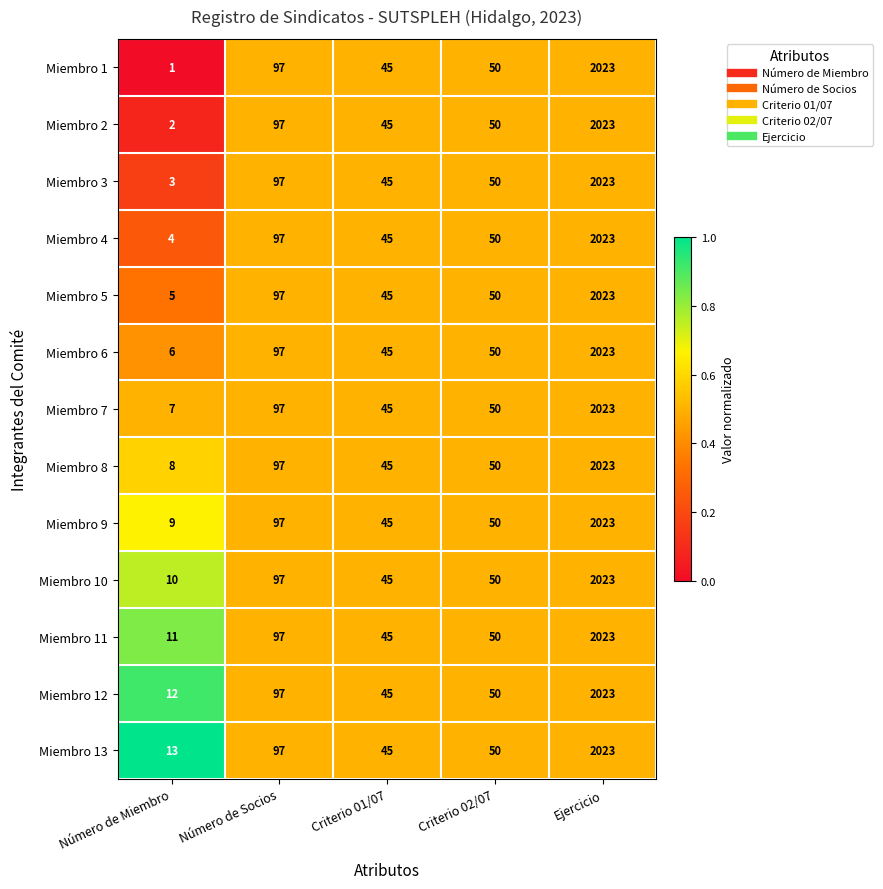

Count the number of data series in this chart.

13